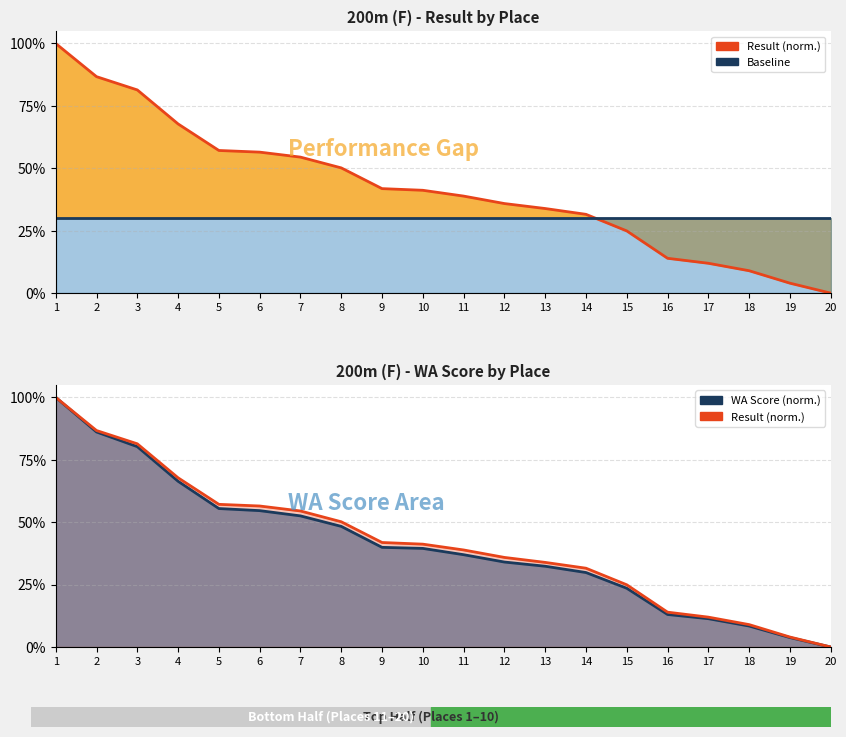

What is the sum of the Result (norm.) values at 15 and 1?

1.2